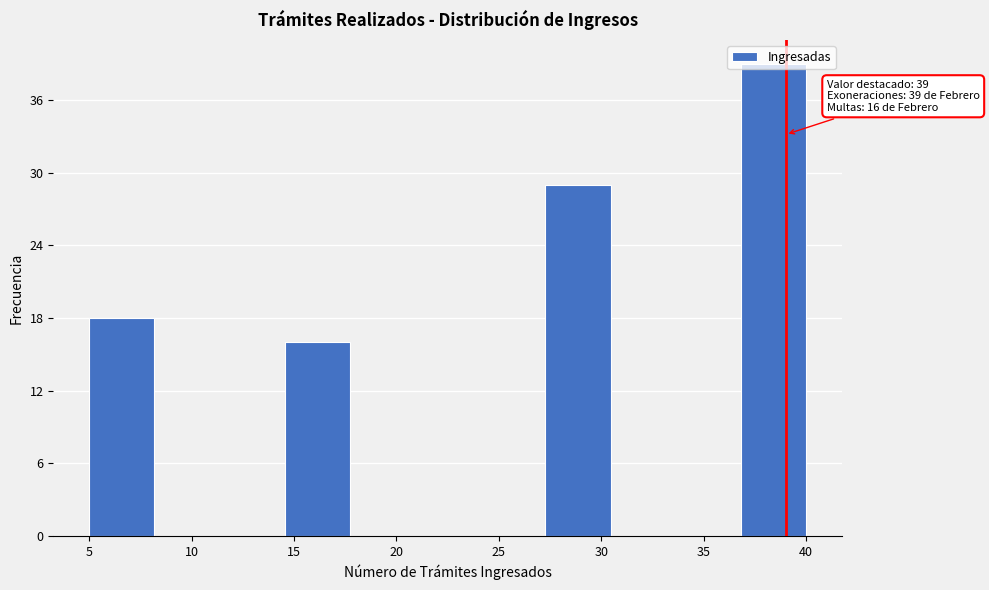

Over which range of the x-axis is the bar tallest?

37.0 to 40.0